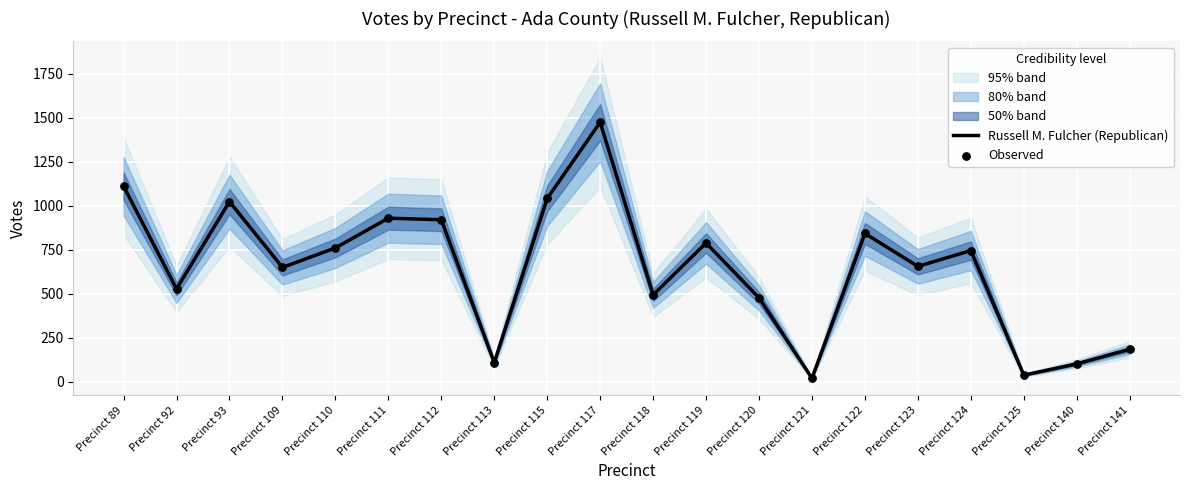

Which series has the largest total across all categories?

Russell M. Fulcher (Republican)